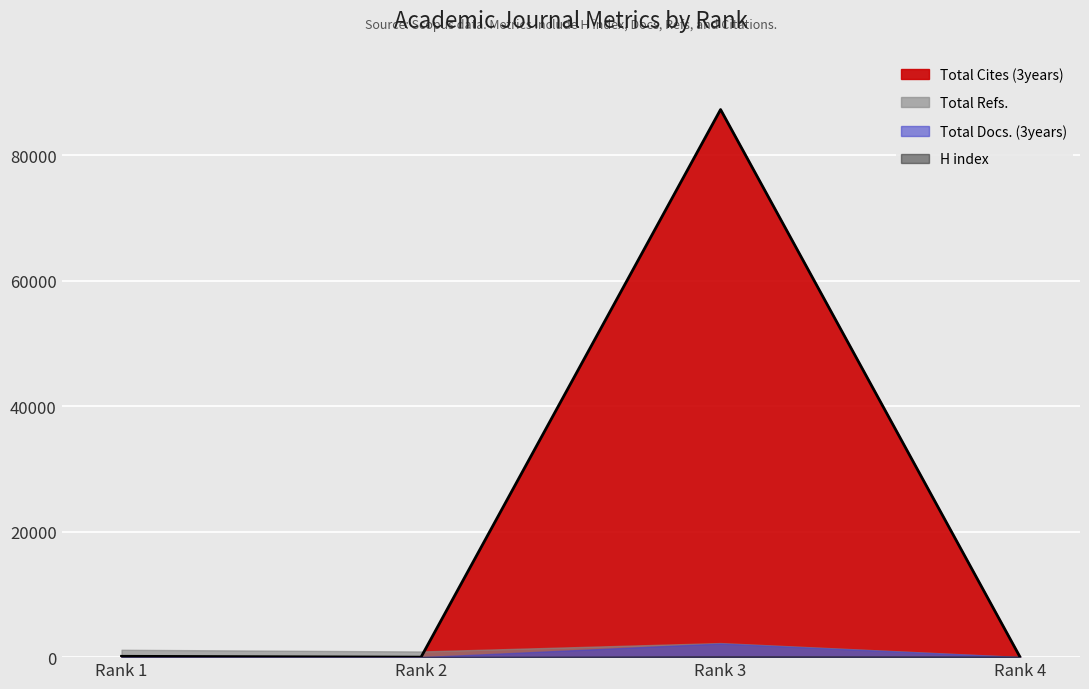

At which category does the chart reach its peak across all series?

Rank 3